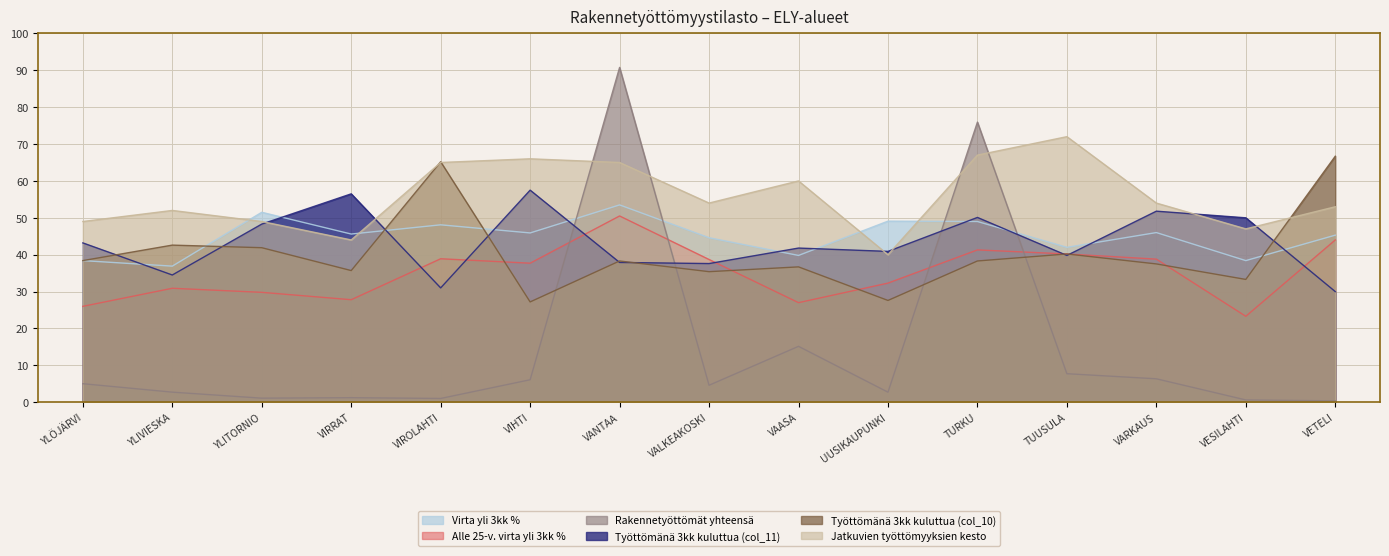

Is it true that Jatkuvien työttömyyksien kesto equals 108.5 at VANTAA?

False